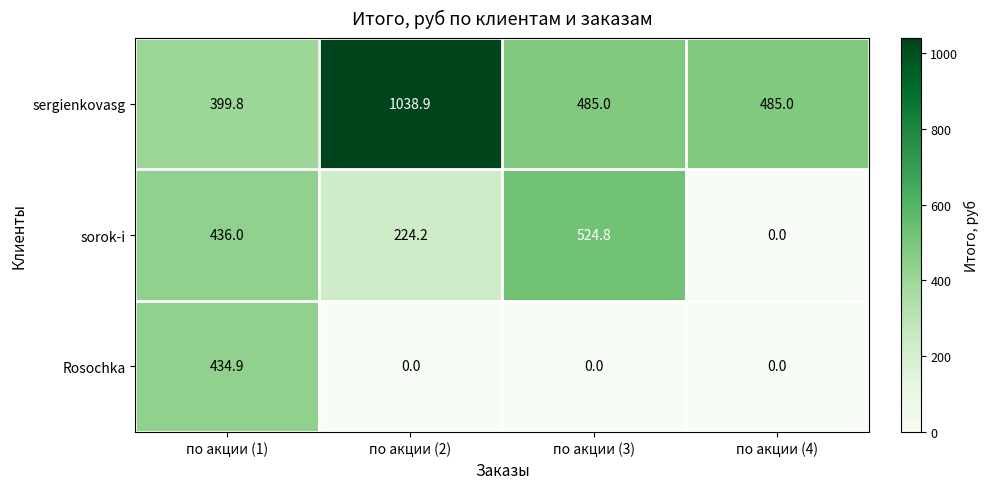

Which series has the widest spread of values?

sergienkovasg